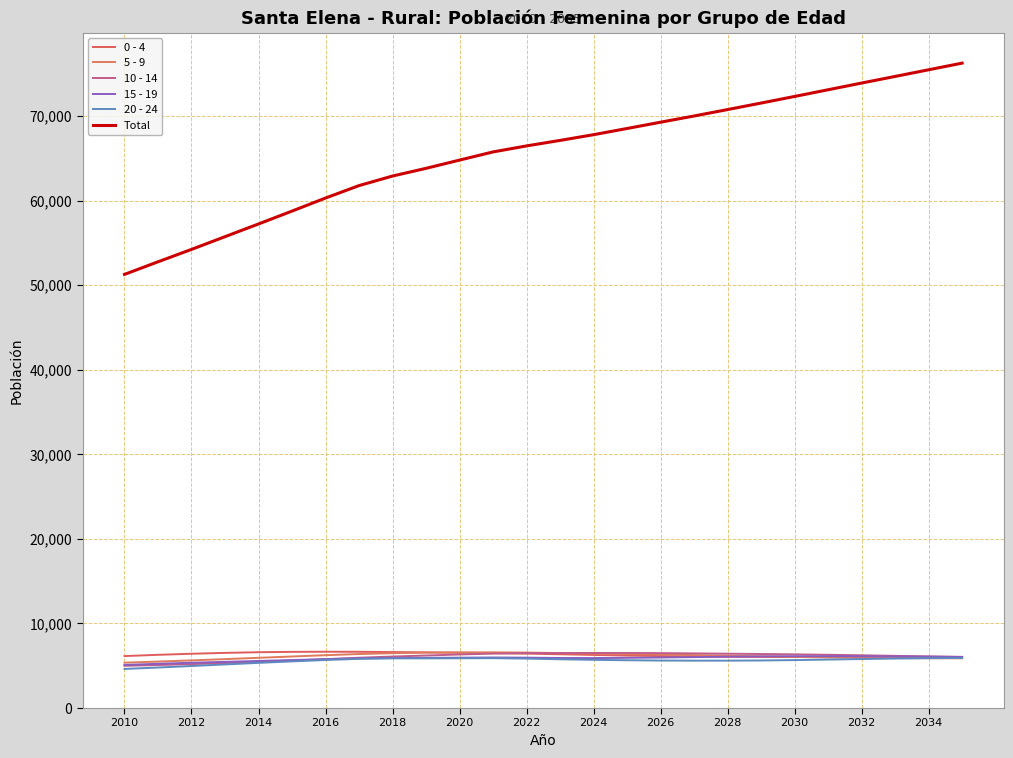

At which label does 10 - 14 reach its minimum?

2010